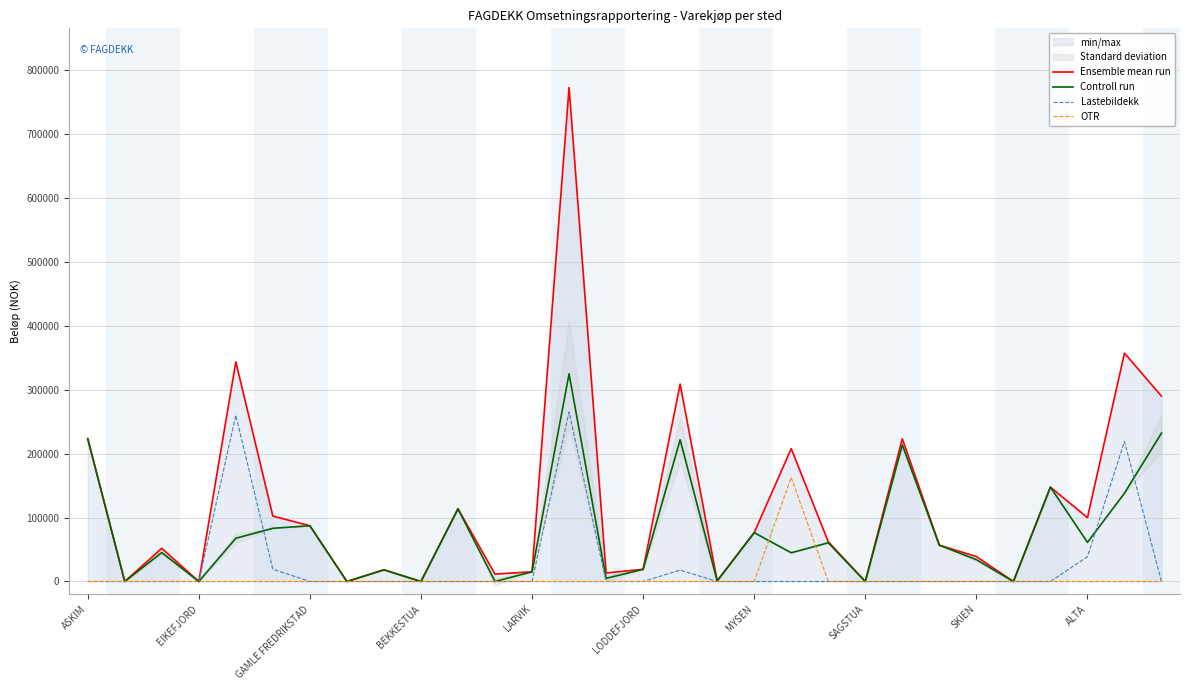

The value of Controll run at SAGSTUA is 100296.3. True or false?

False